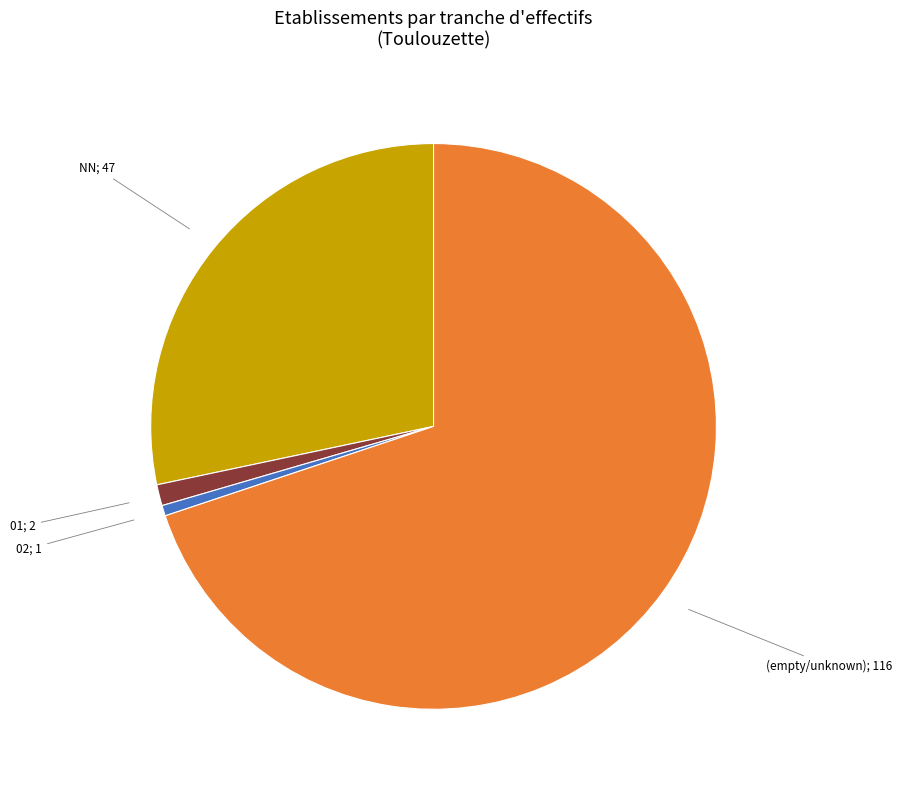

How many slices are in this pie chart?

4